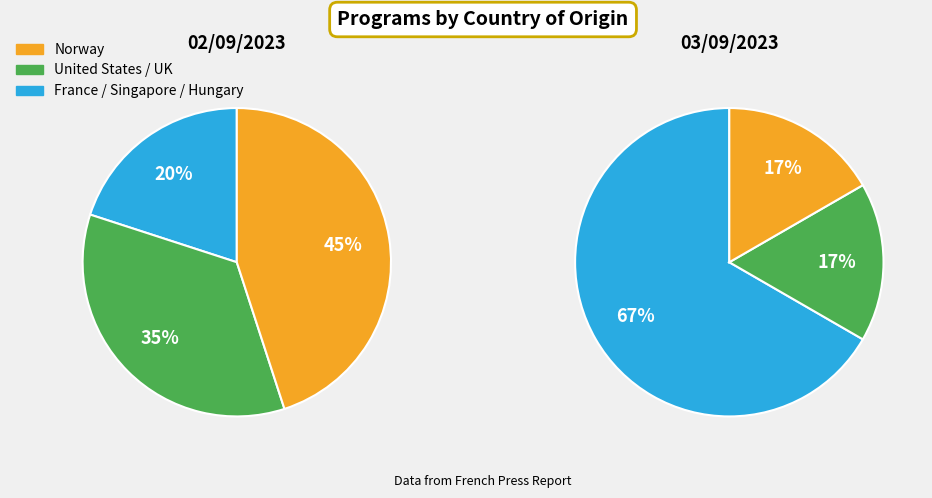

To the nearest percent, what portion does Singapore represent?

4%